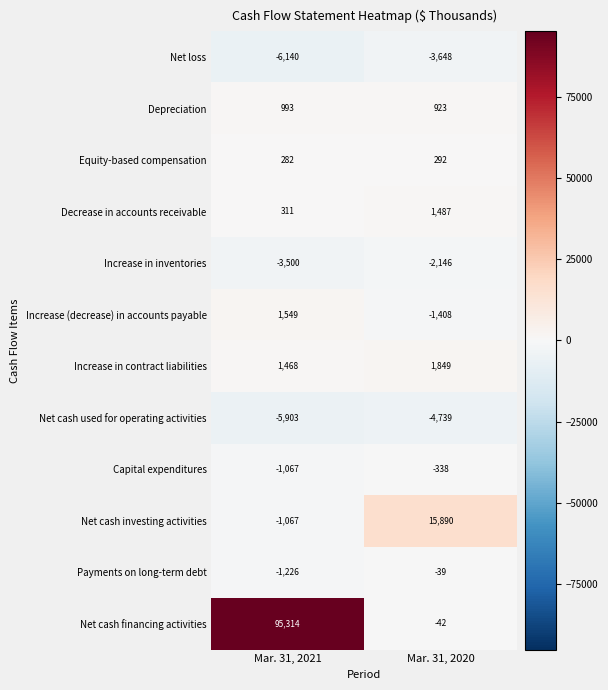

What is the average value of the Depreciation series?

958